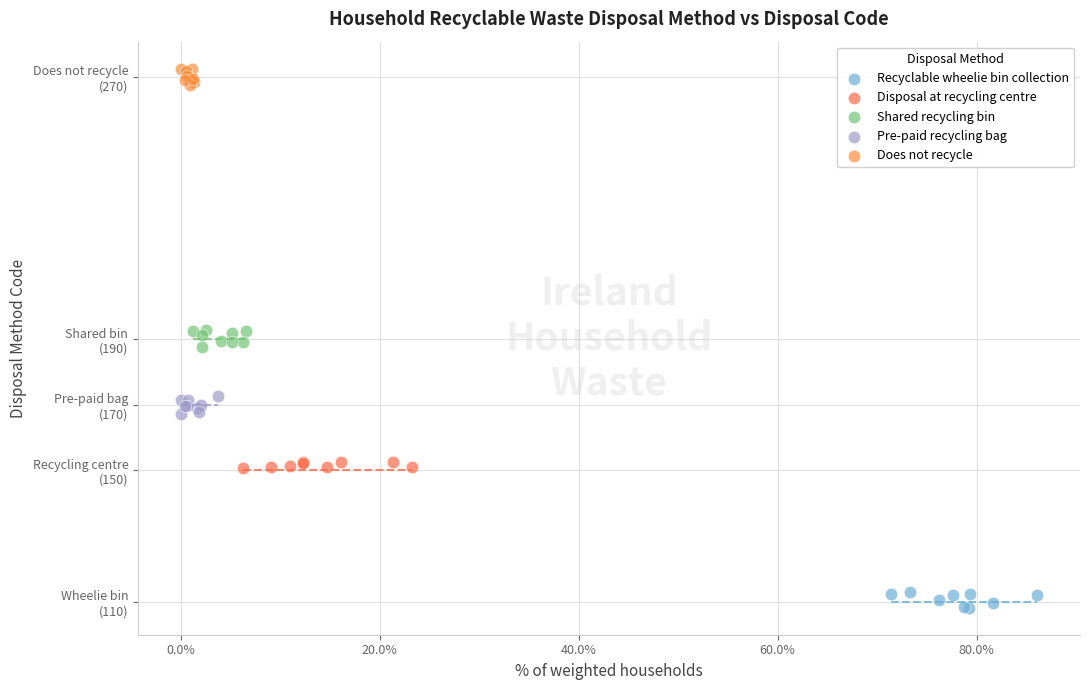

Which series contains the lowest Y value?

Recyclable wheelie bin collection